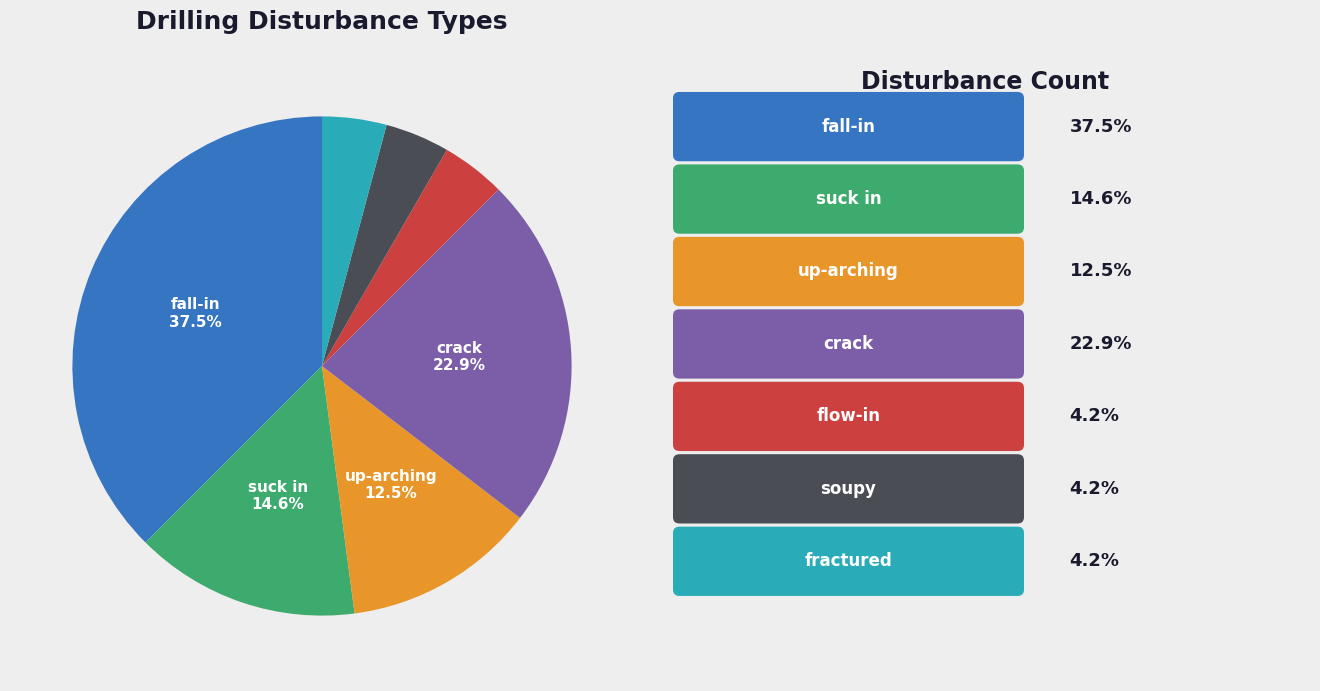

Count the number of slices in the pie.

7